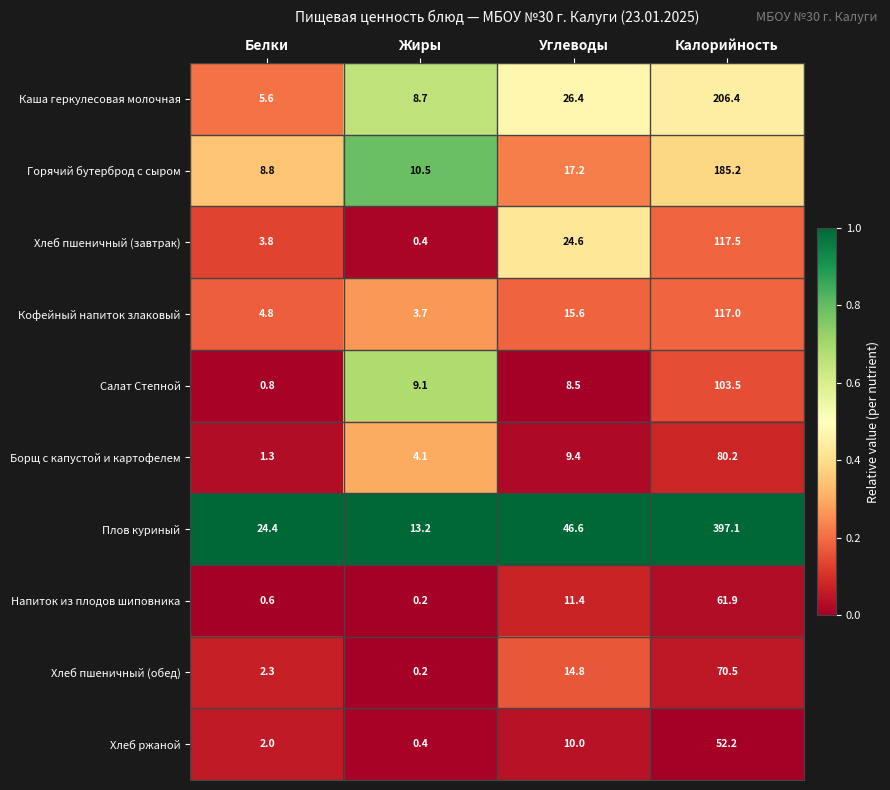

At which category does the chart reach its minimum across all series?

Жиры